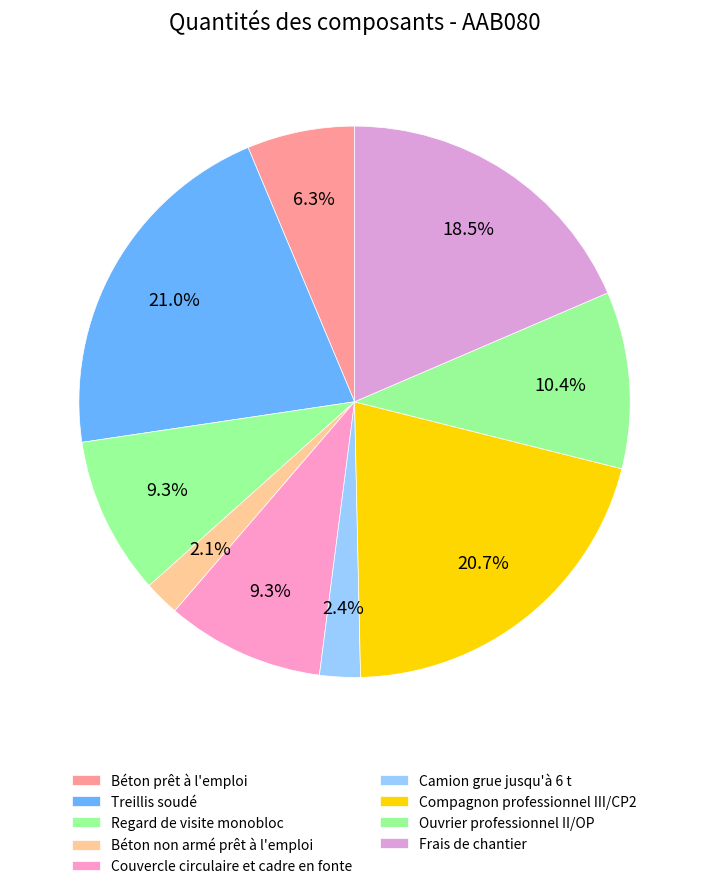

Does Camion grue jusqu'à 6 t represent more than half of the total?

No